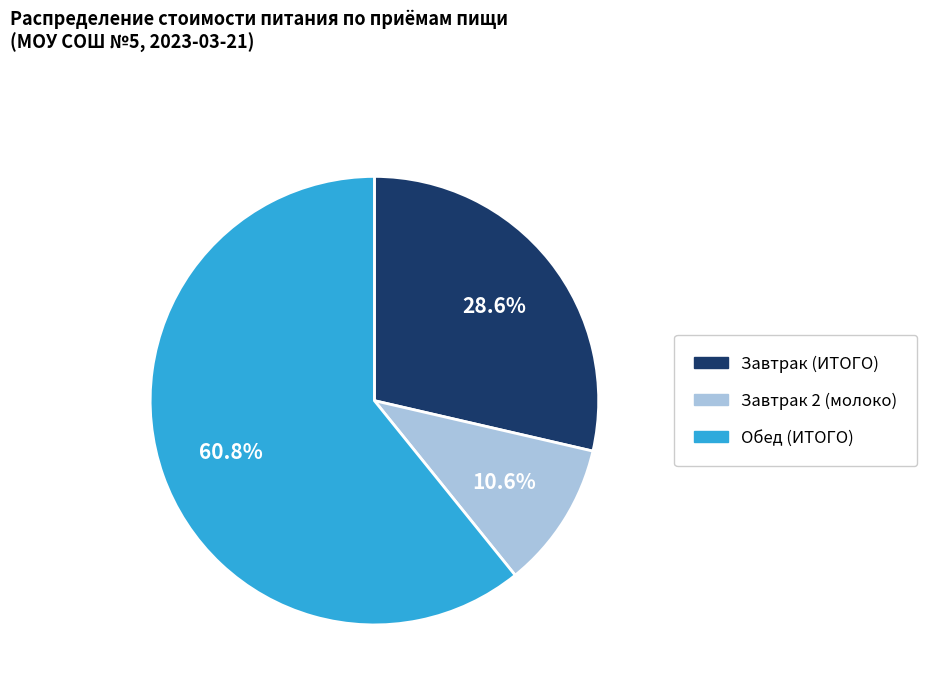

Is there a majority slice in this chart?

Yes